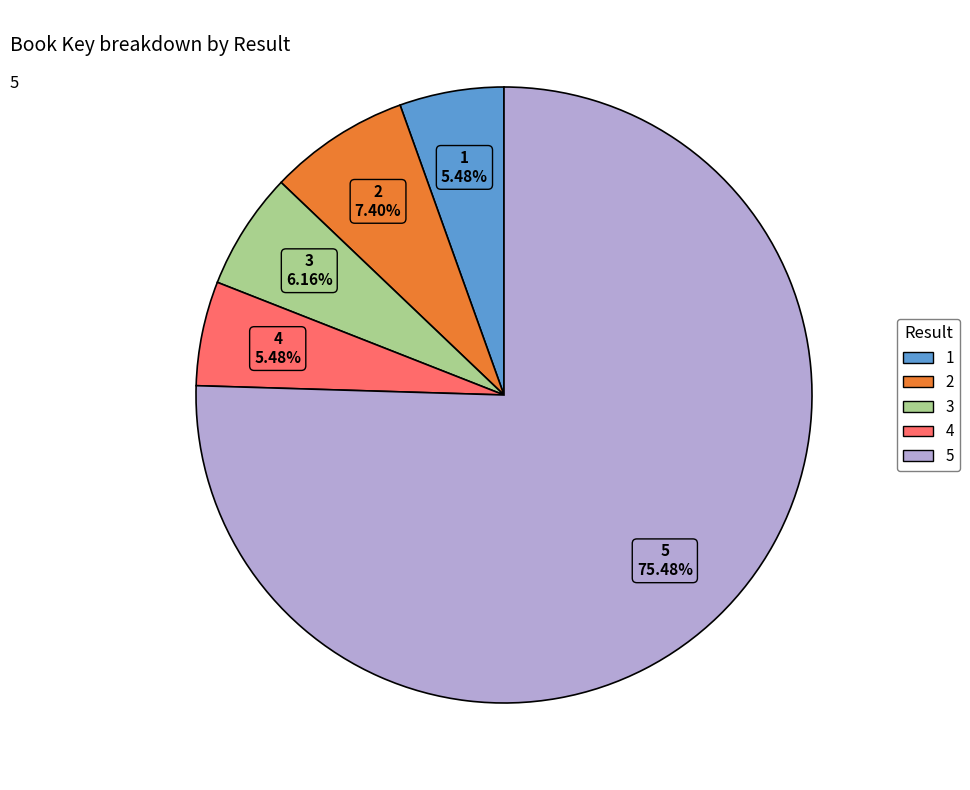

To the nearest percent, what portion does 2 represent?

7%